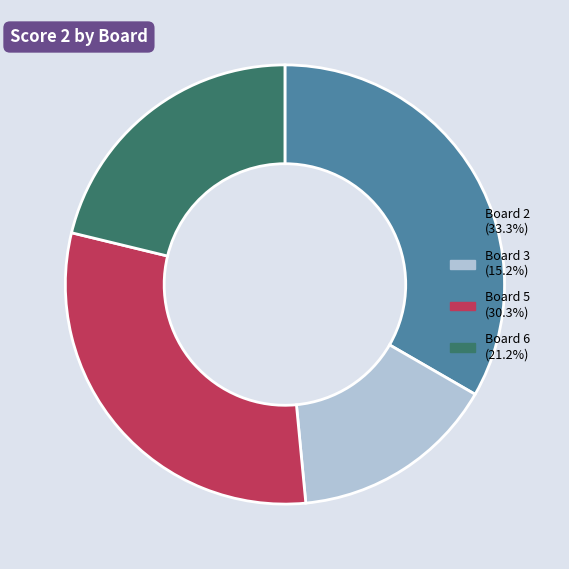

Count the number of slices in the pie.

4